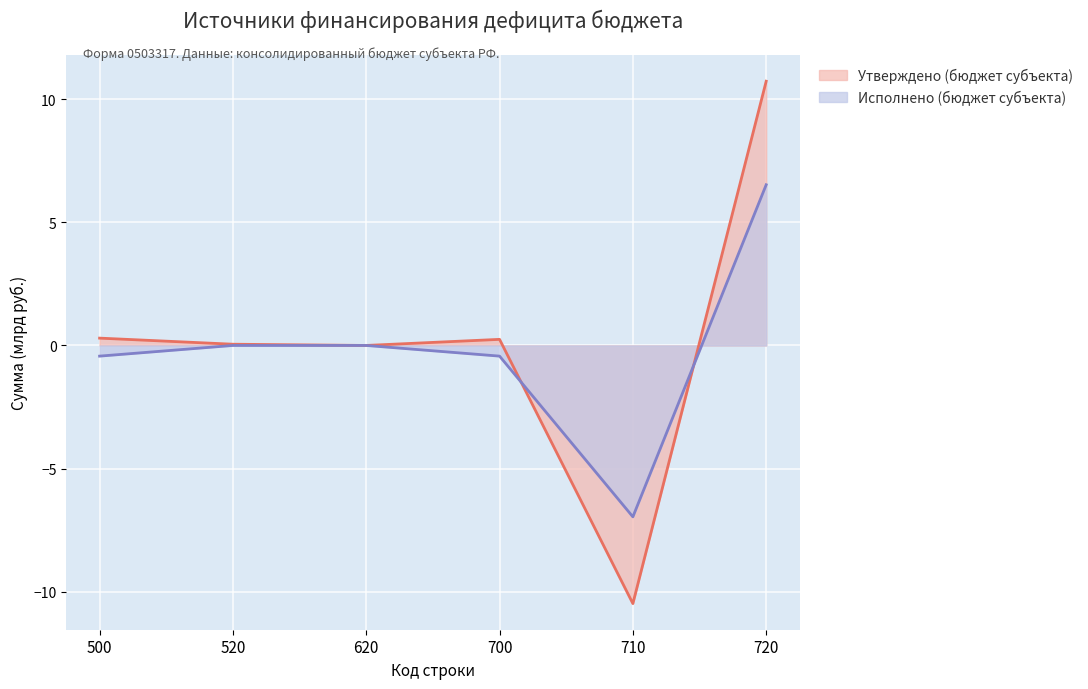

Rank the categories by Утверждено (бюджет субъекта) value from lowest to highest.

710, 620, 520, 700, 500, 720